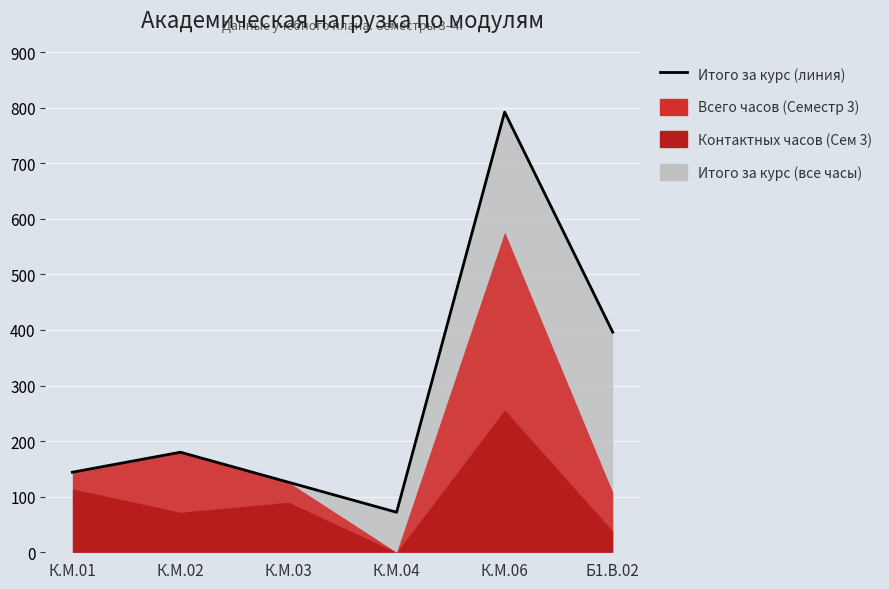

List the labels in order of value, smallest first.

К.М.04, К.М.03, К.М.01, К.М.02, Б1.В.02, К.М.06